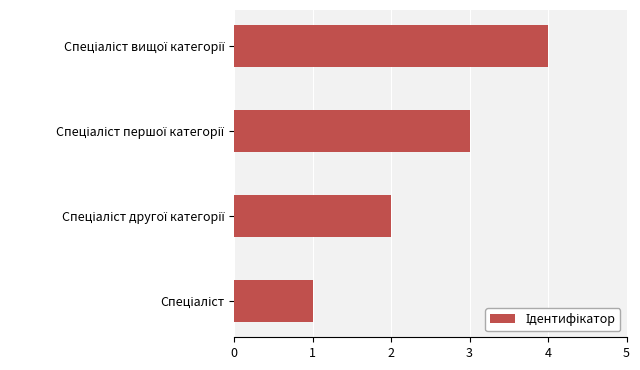

What is the difference between the maximum and minimum values?

3